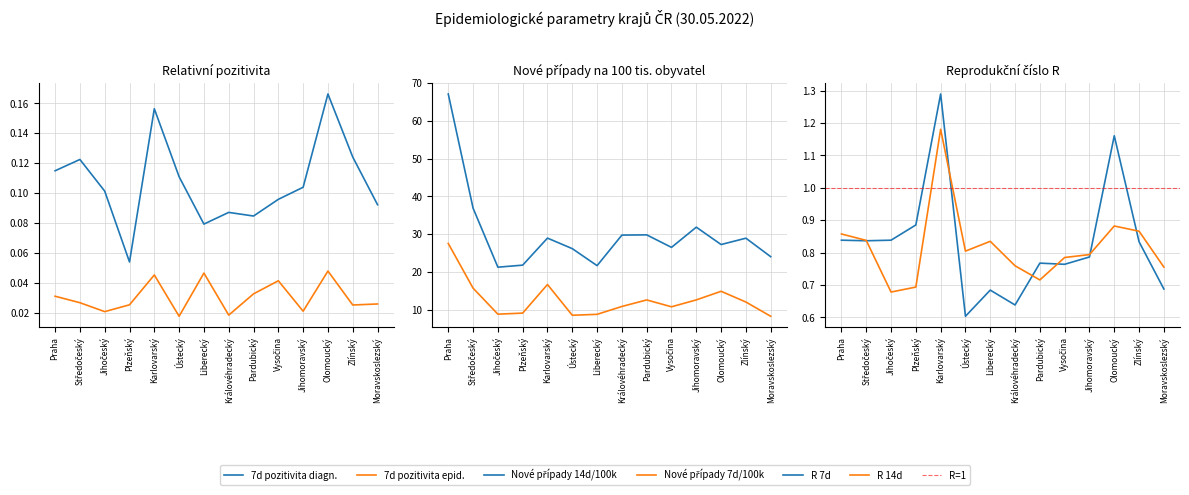

Does the chart have visible grid lines?

Yes